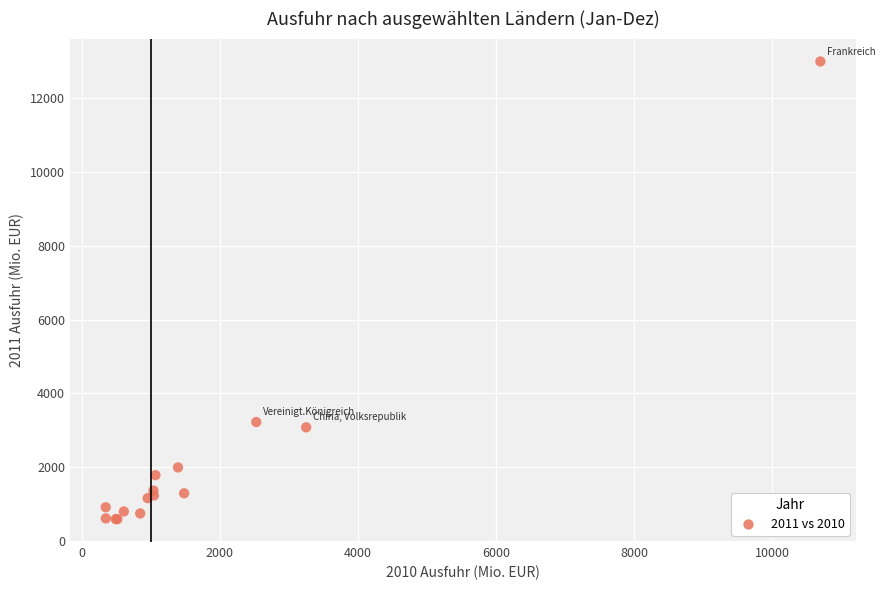

What Y value in the scatter plot is closest to 6793?

3221.3